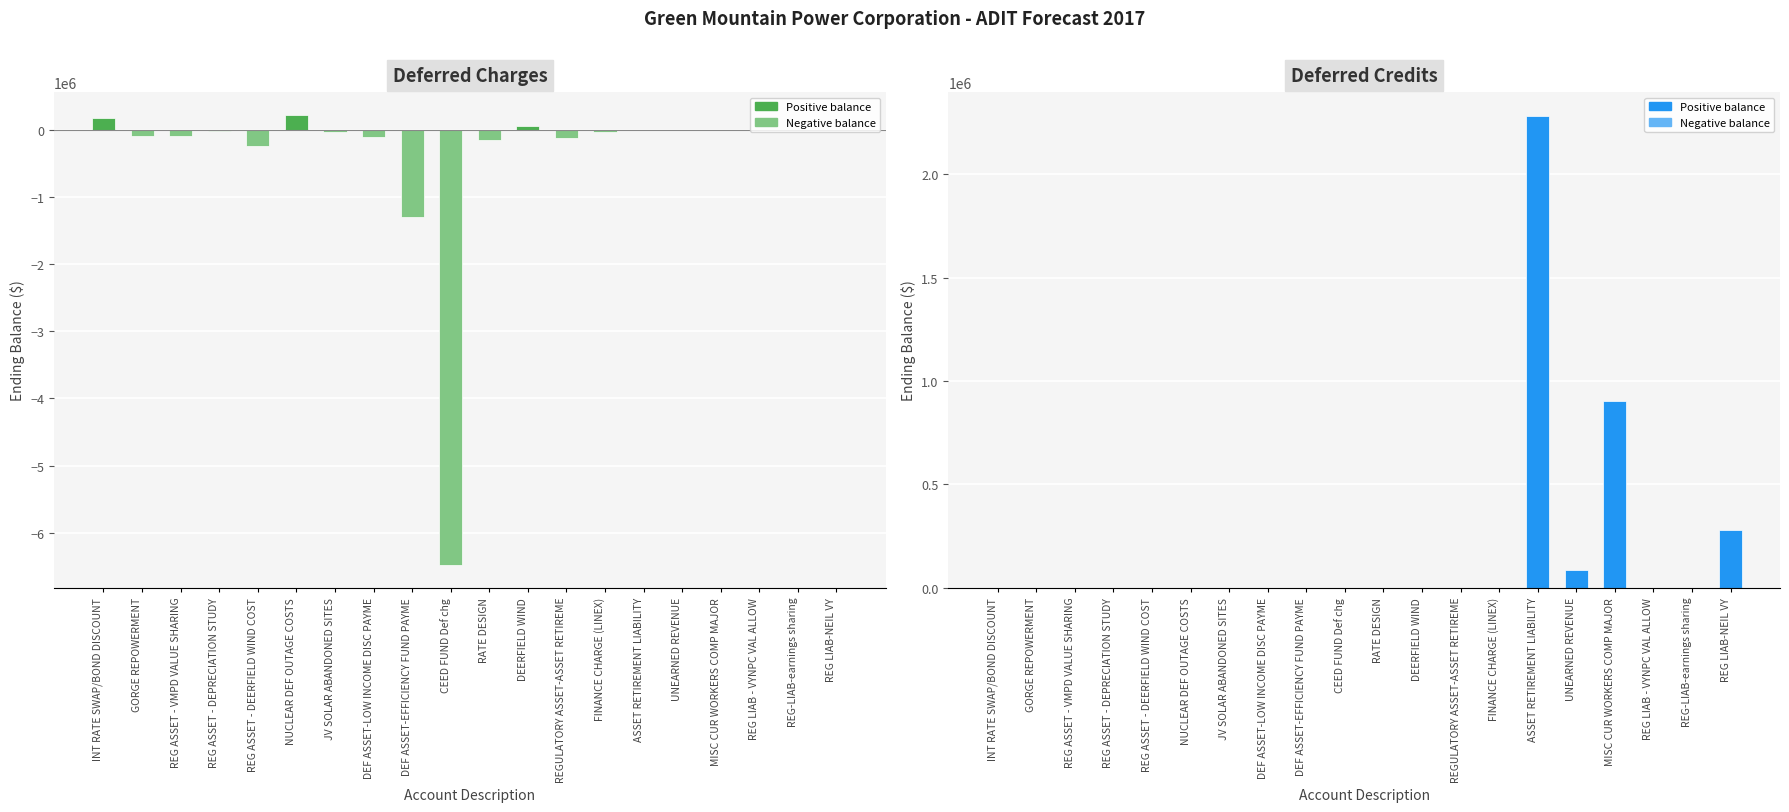

At which label does Deferred Charges (positive) reach its minimum?

GORGE REPOWERMENT